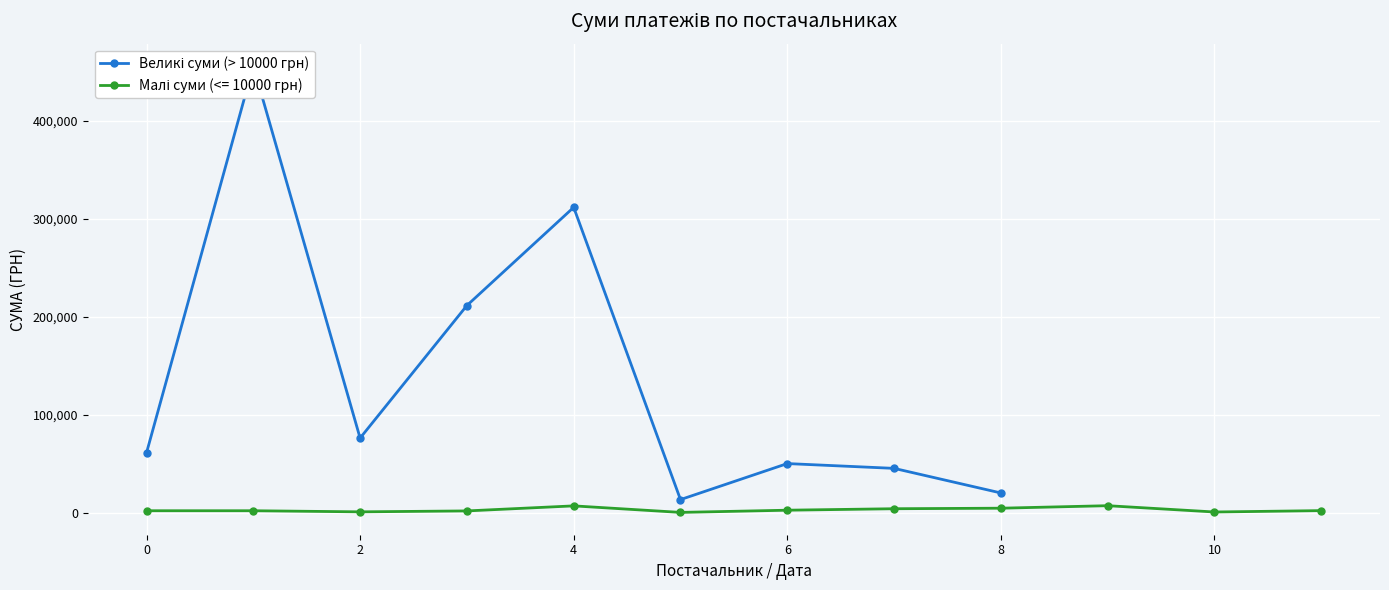

Does the chart display data point markers on the line(s)?

Yes